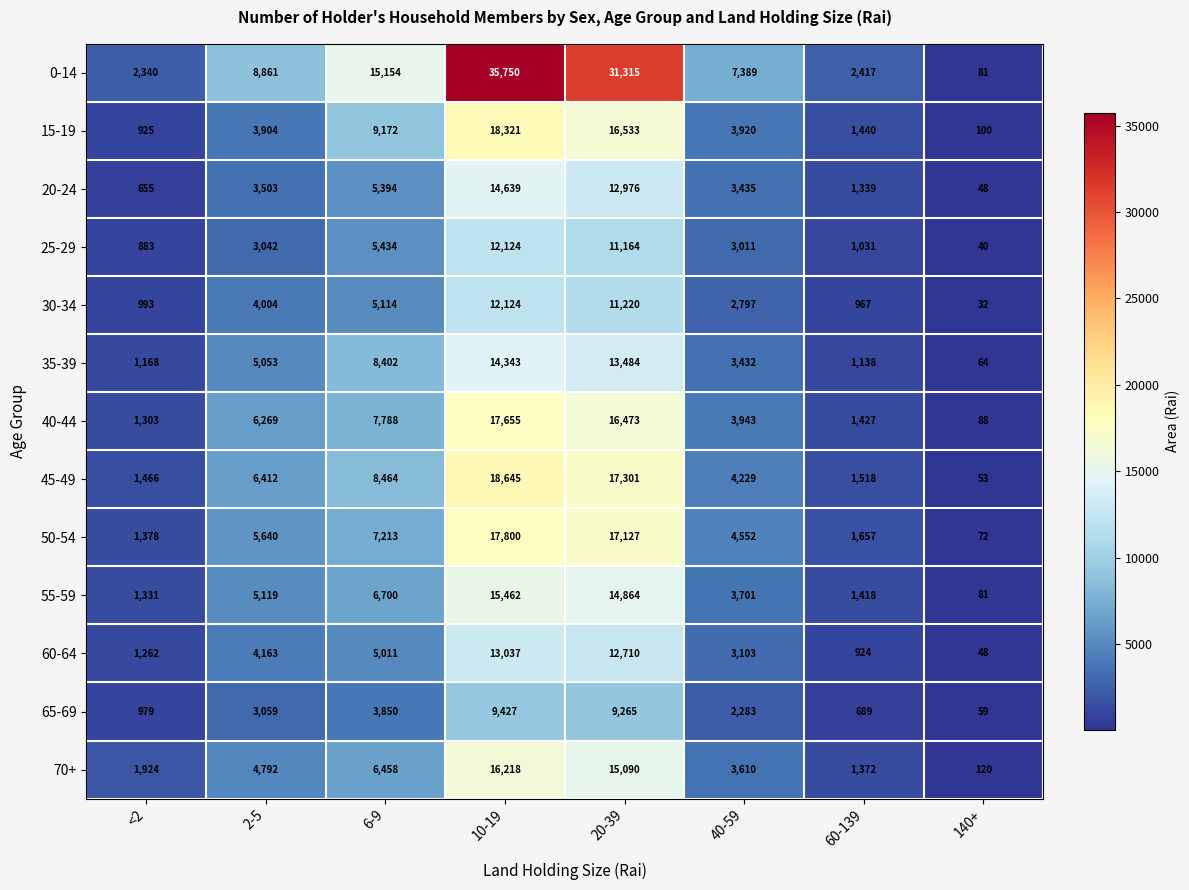

Which series has the largest range (max minus min)?

0-14